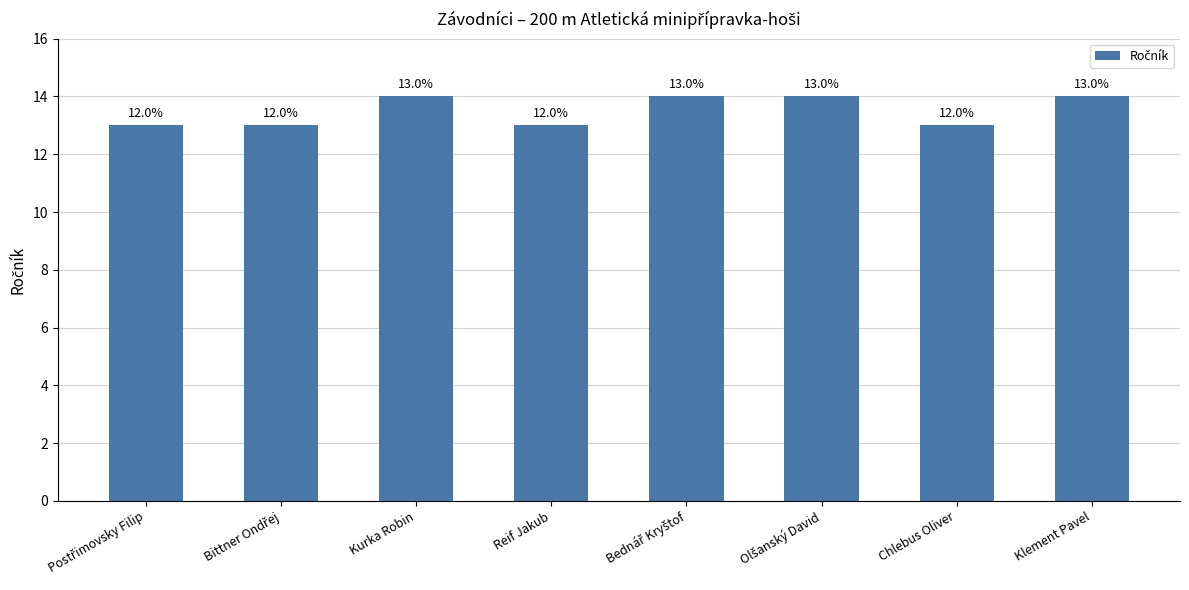

What is the maximum value shown in the chart?

14